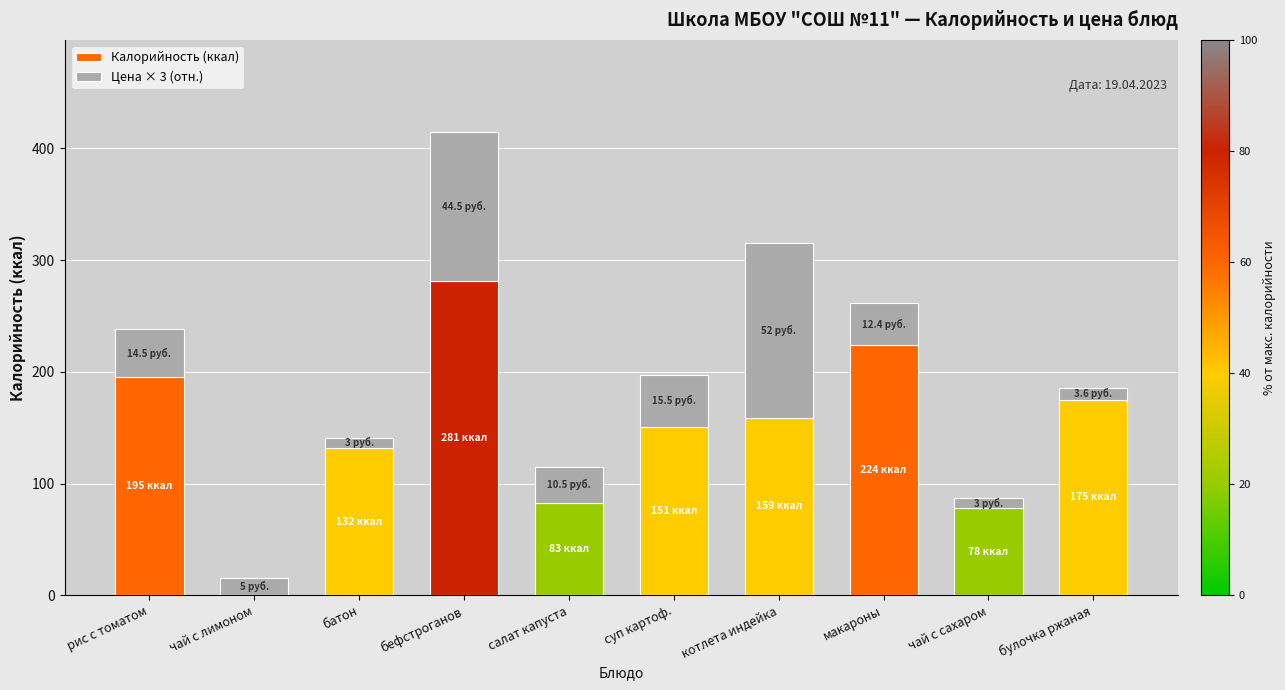

Where is Калорийность (ккал) nearest to the value 140?

батон